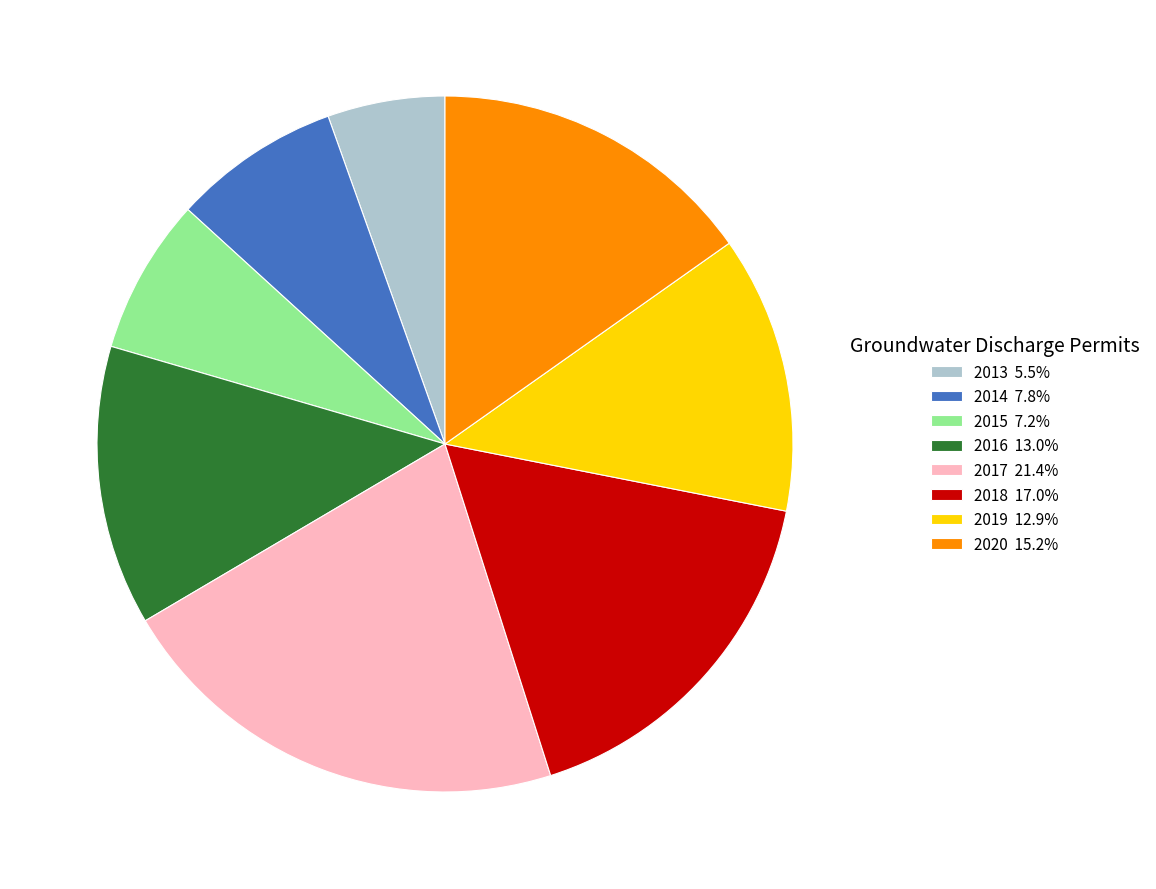

Count the number of slices in the pie.

8